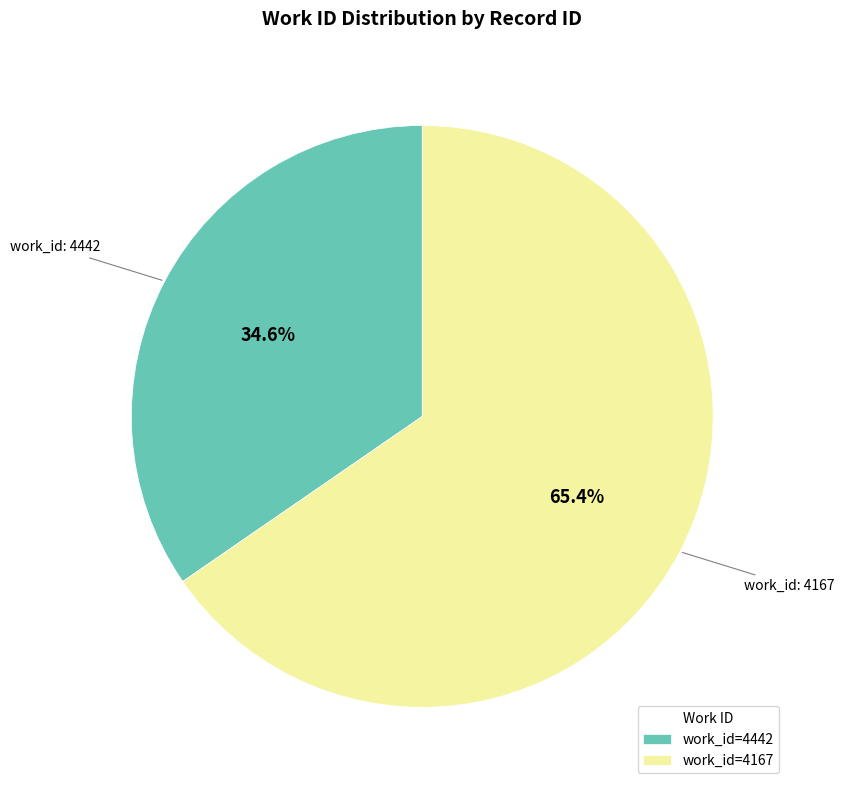

How many slices are in this pie chart?

2